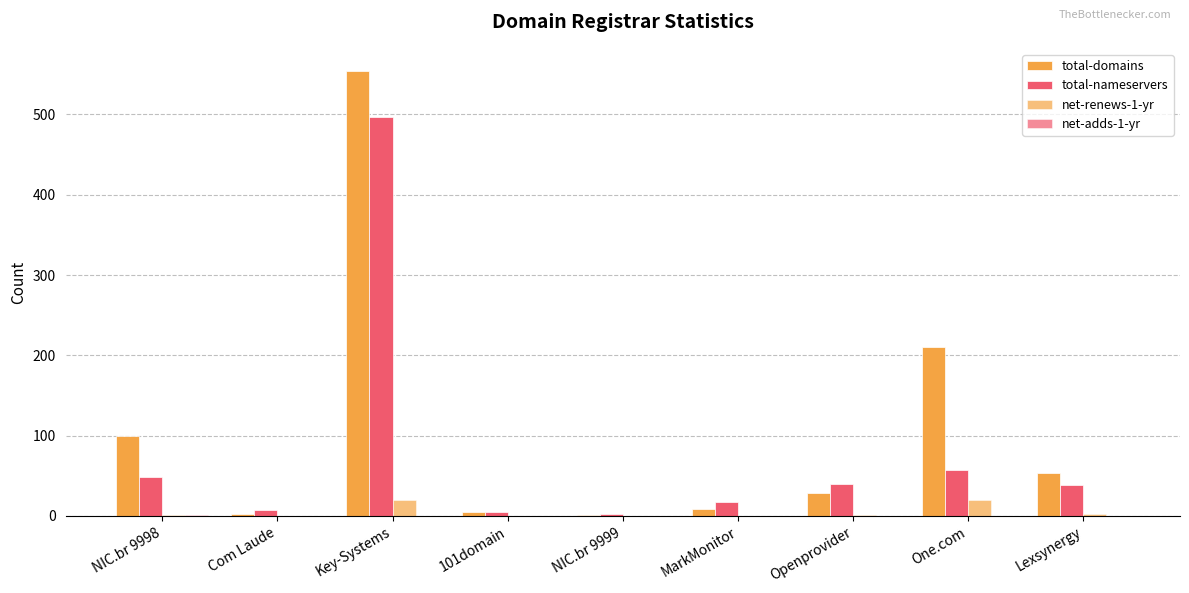

Reading left to right, list all the values displayed in this chart.

total-domains: NIC.br 9998=100	Com Laude=2	Key-Systems=554	101domain=5	NIC.br 9999=1	MarkMonitor=9	Openprovider=29	One.com=211	Lexsynergy=53
total-nameservers: NIC.br 9998=49	Com Laude=7	Key-Systems=497	101domain=5	NIC.br 9999=2	MarkMonitor=18	Openprovider=40	One.com=57	Lexsynergy=38
net-renews-1-yr: NIC.br 9998=1	Com Laude=0	Key-Systems=20	101domain=0	NIC.br 9999=0	MarkMonitor=0	Openprovider=1	One.com=20	Lexsynergy=2
net-adds-1-yr: NIC.br 9998=1	Com Laude=0	Key-Systems=0	101domain=0	NIC.br 9999=0	MarkMonitor=0	Openprovider=0	One.com=0	Lexsynergy=0